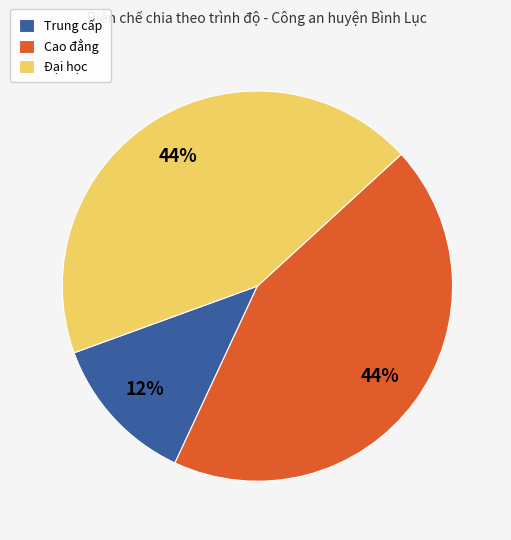

What percentage is the Đại học slice, to the nearest percent?

44%